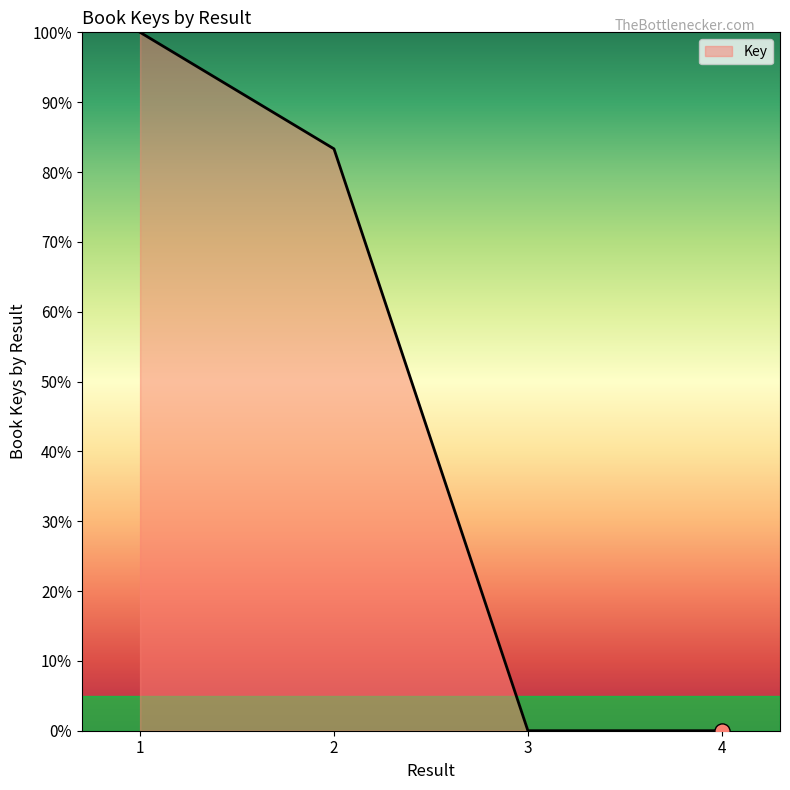

Between 1 and 3, which is larger?

1